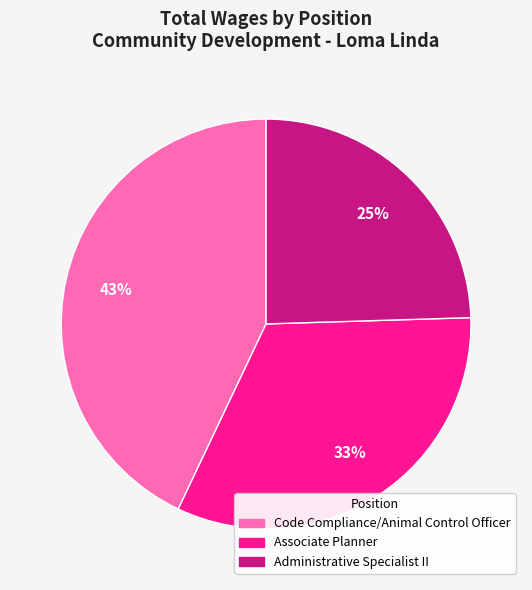

To the nearest percent, what percentage of the pie is Administrative Specialist II?

25%